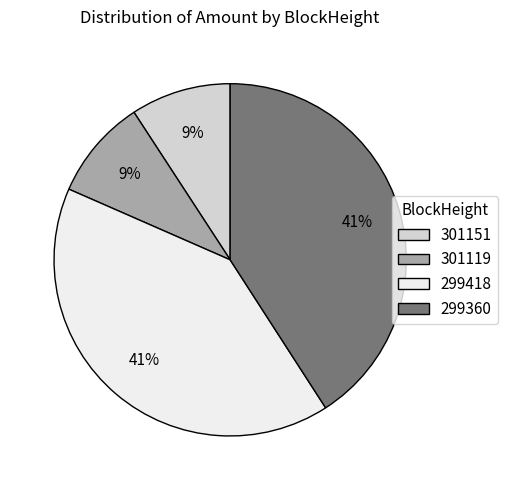

To the nearest percent, what is the combined percentage of 299360 and 299418?

82%